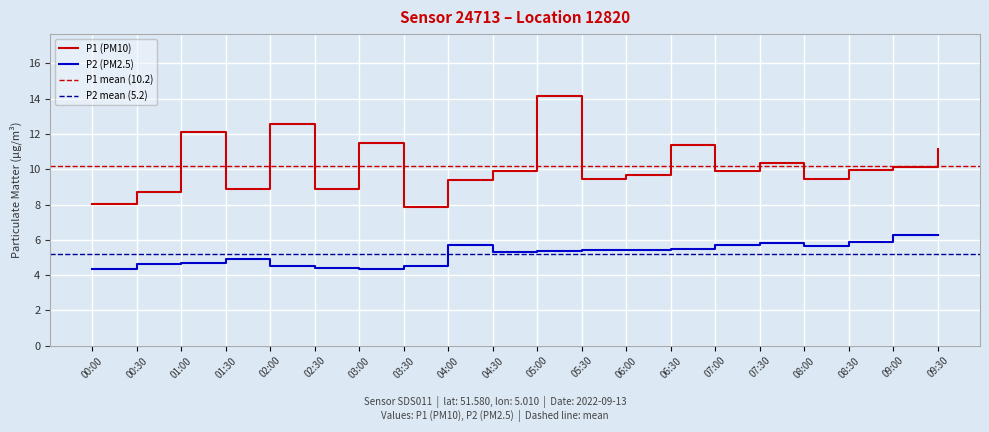

The P1 series shows 15.5 at 00:30. True or false?

False